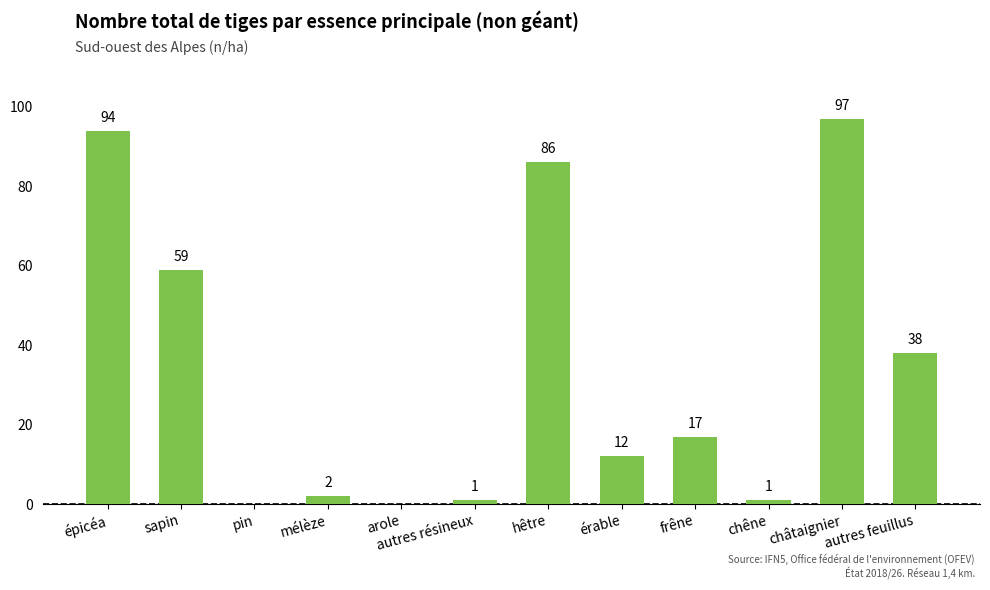

Reading left to right, what are all the values shown in this chart?

94	59	0	2	0	1	86	12	17	1	97	38